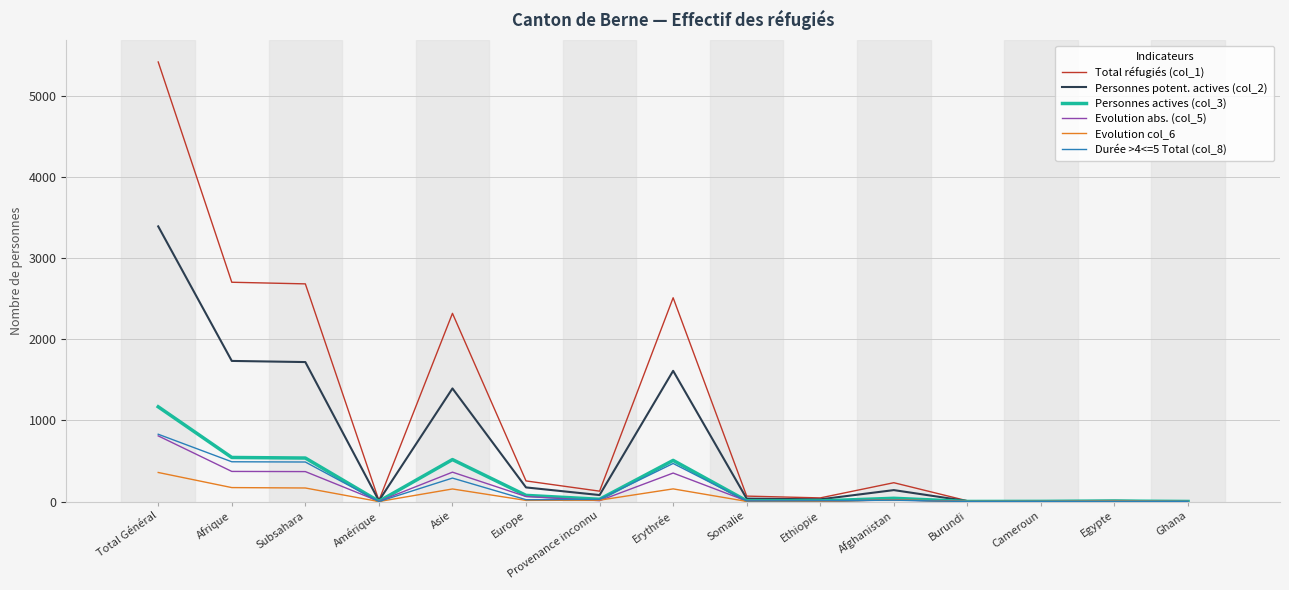

Does the chart have visible grid lines?

Yes